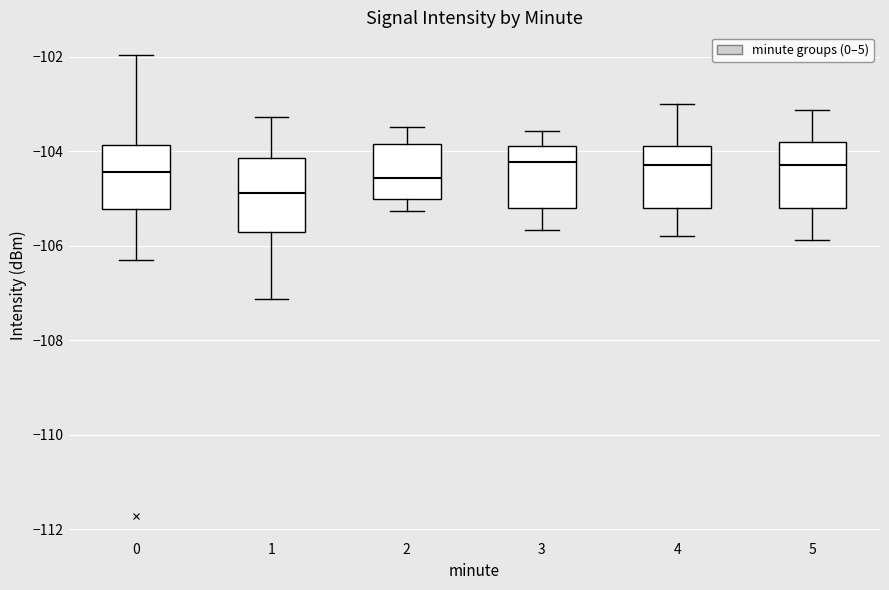

Reading left to right, read every box against the y-axis: the position of its median line, the range the box covers, and the ends of its whiskers. The values are not printed on the chart, so give them approximately, as read against the axis.

0: median -104.4, box -105.2 to -103.8, whiskers -106.4 to -102.0
1: median -104.8, box -105.8 to -104.2, whiskers -107.2 to -103.2
2: median -104.6, box -105.0 to -103.8, whiskers -105.2 to -103.4
3: median -104.2, box -105.2 to -103.8, whiskers -105.6 to -103.6
4: median -104.2, box -105.2 to -103.8, whiskers -105.8 to -103.0
5: median -104.2, box -105.2 to -103.8, whiskers -105.8 to -103.2